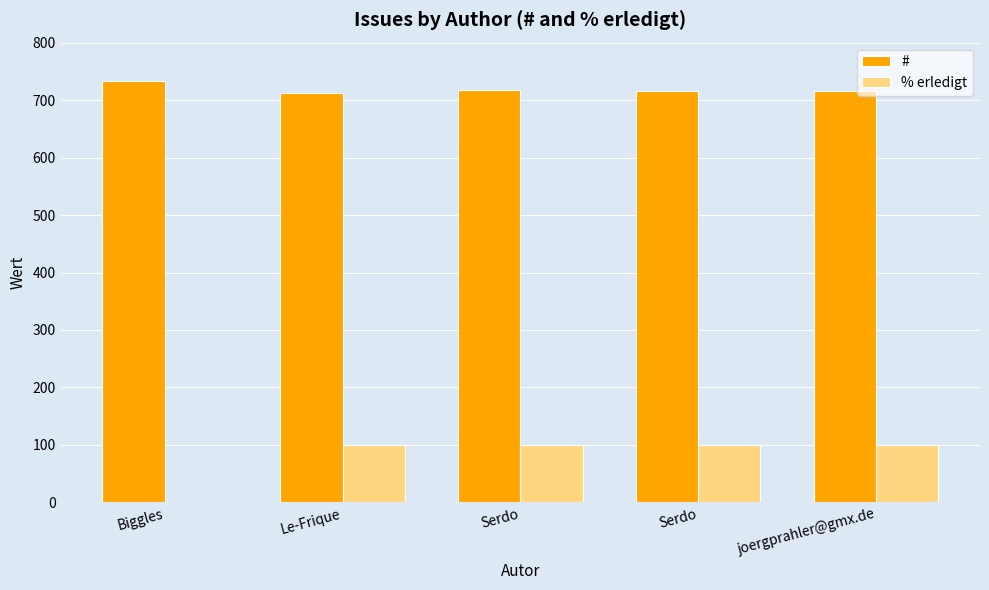

How many positive values does the % erledigt series have?

4